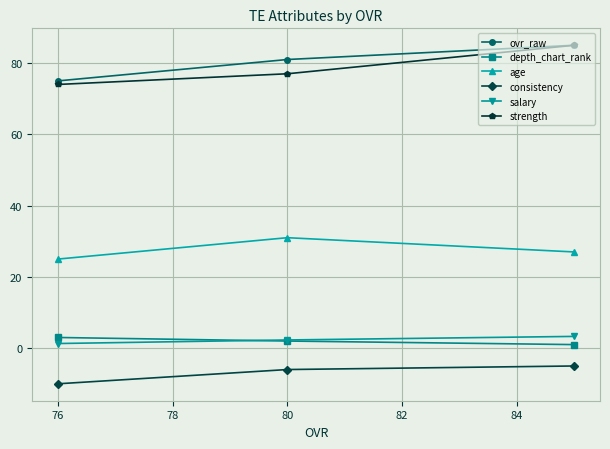

What is the difference between the maximum and second lowest values in the ovr_raw series?

4.0